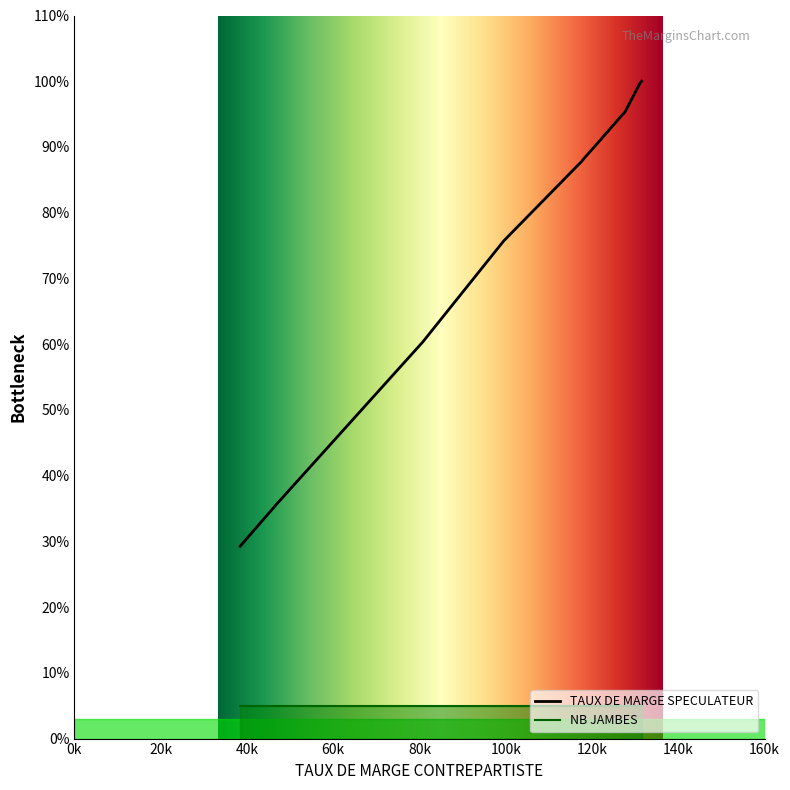

True or false: NB JAMBES has a value of 2 at BAX1.

False